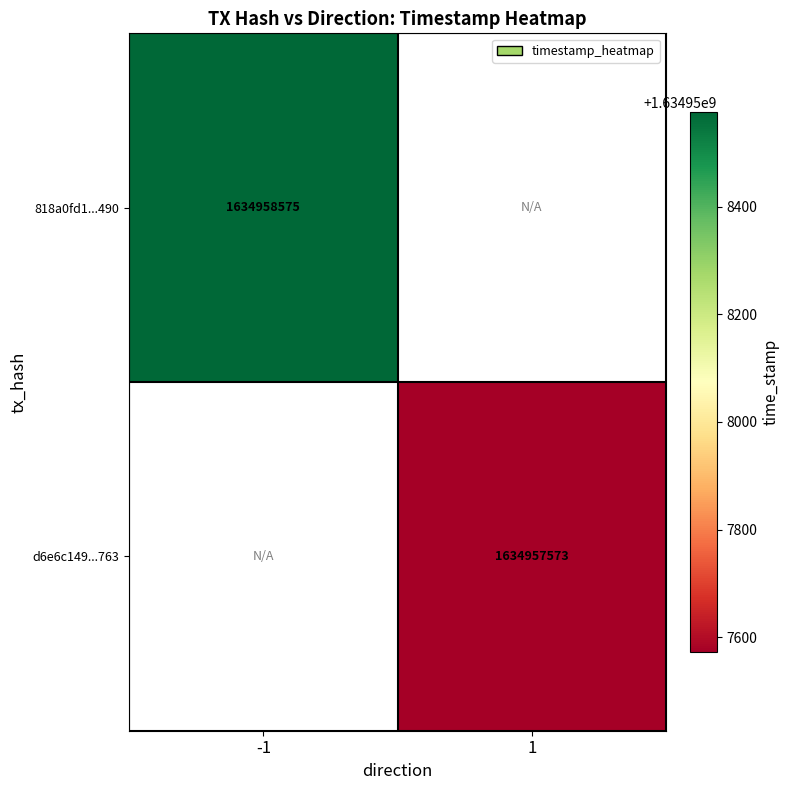

What is the highest value of the 818a0fd1dc0d6a3090563e503dad67f4c31e490 series?

1634958575